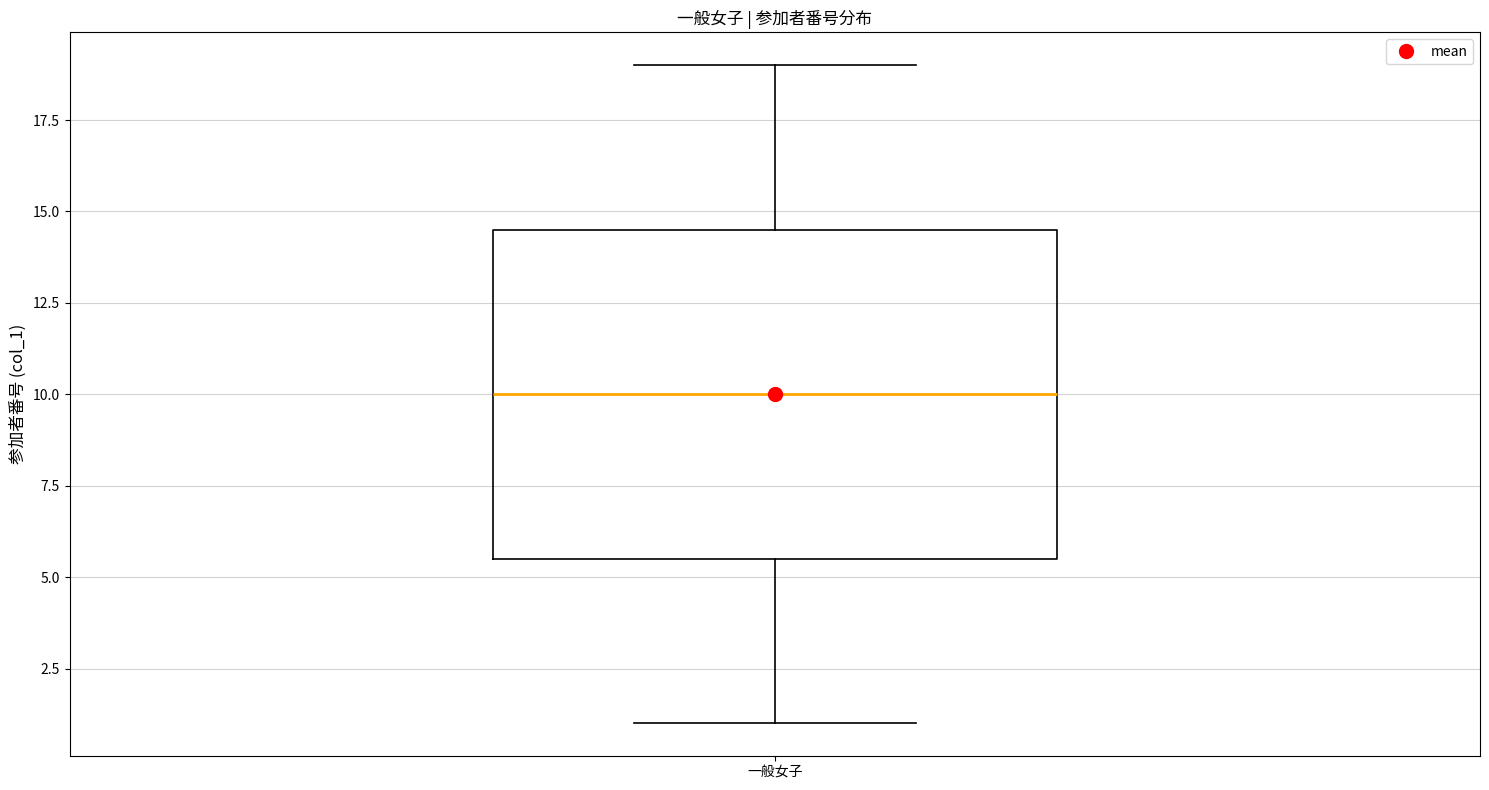

Transcribe this box plot: give where the median line is, the range the box spans, and where the two whiskers end, as read against the y-axis. The values are not printed on the chart, so give them approximately, as read against the axis.

median 10.0, box 5.5 to 14.5, whiskers 1.0 to 19.0